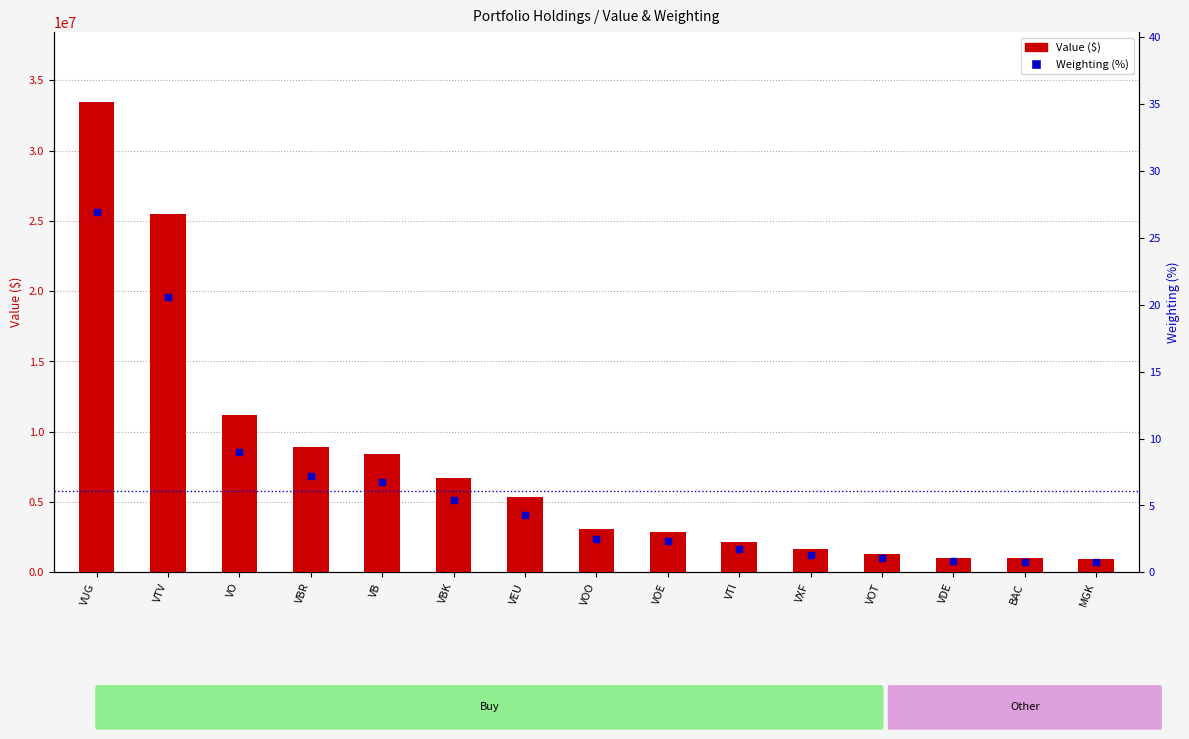

What are all the series names shown in the legend?

Value ($), Weighting (%)